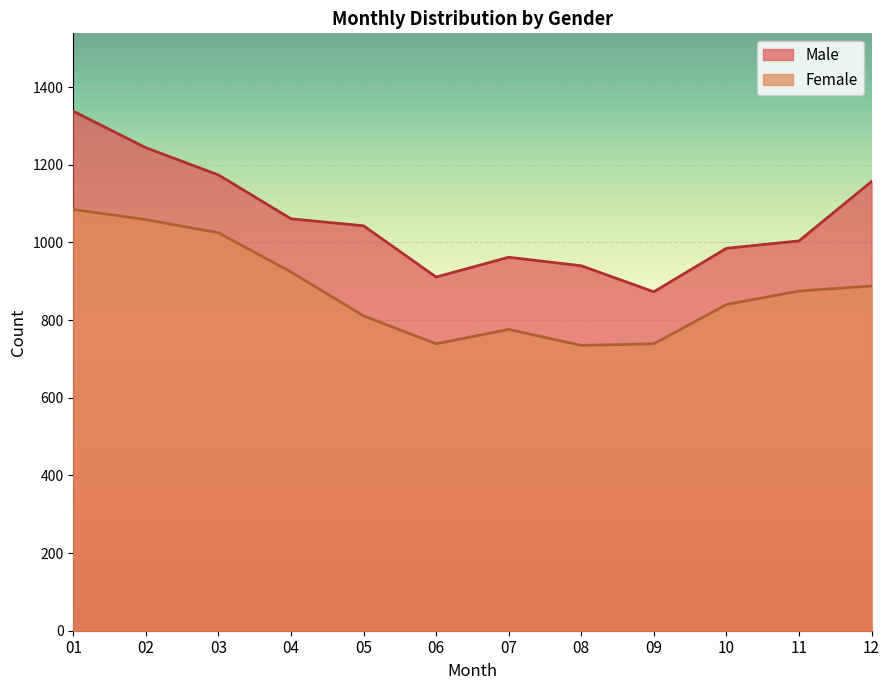

At which label does Male reach its minimum?

09